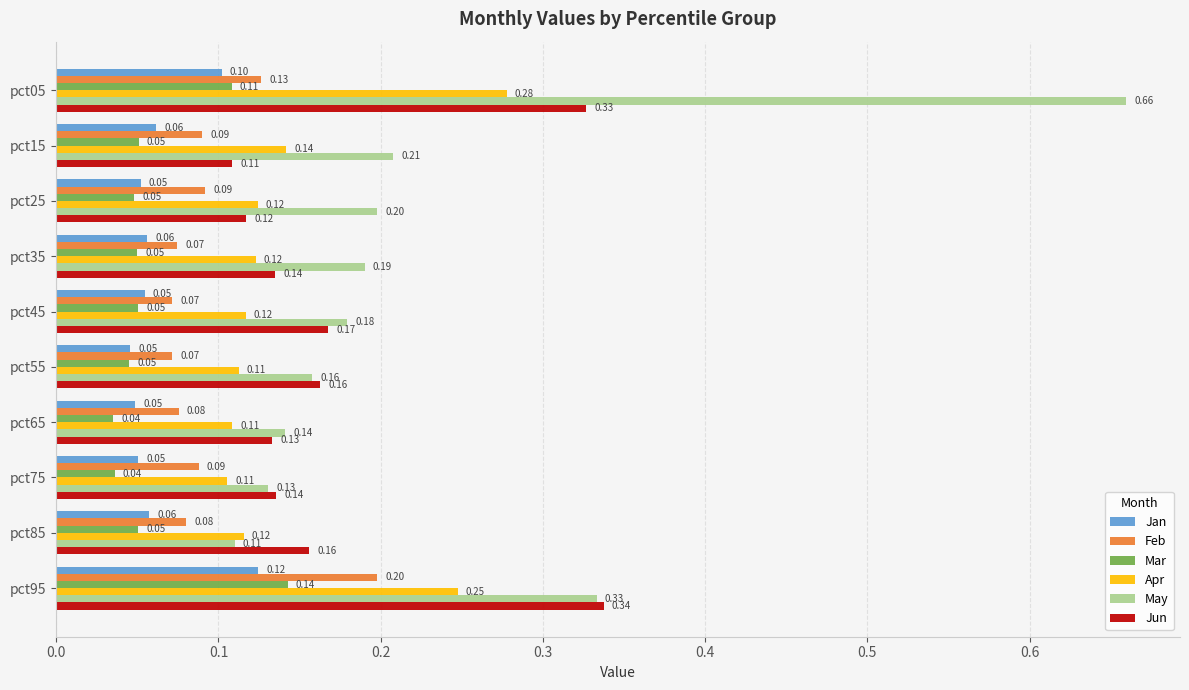

Is the value of May at pct35 greater than the value of Feb at pct35?

Yes